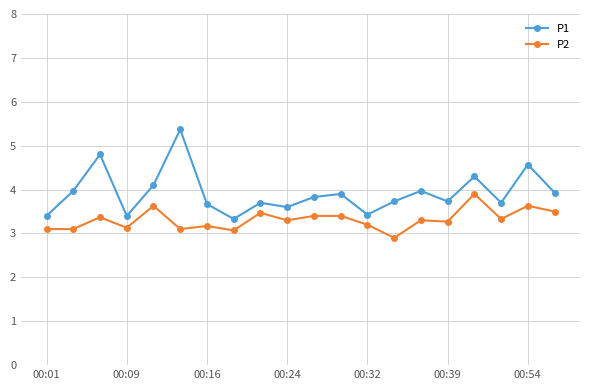

What is the greatest value displayed?

5.4